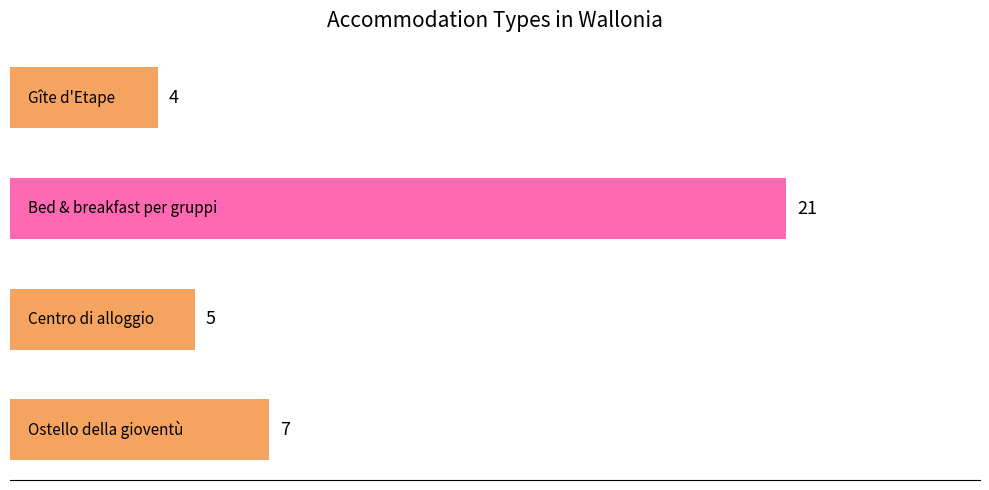

What is the sum of all values?

37